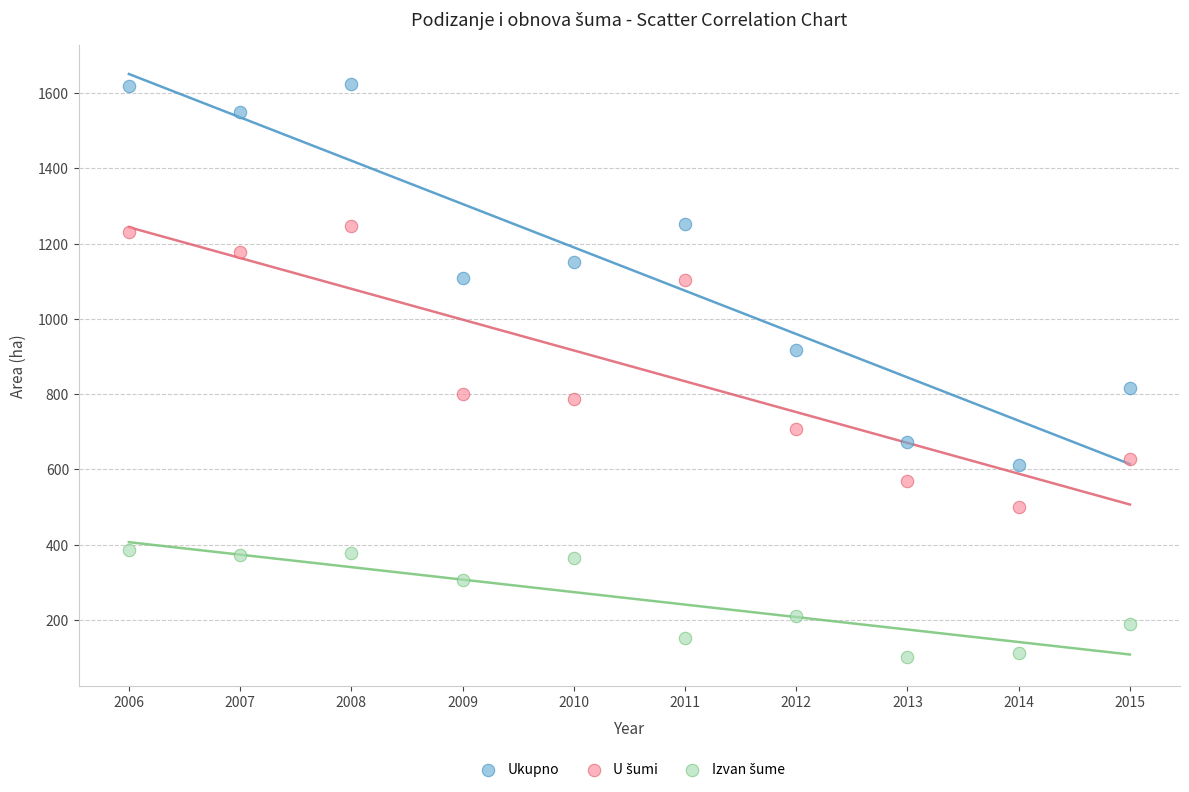

Across all data points, what is the range of Y values (max minus min)?

1522